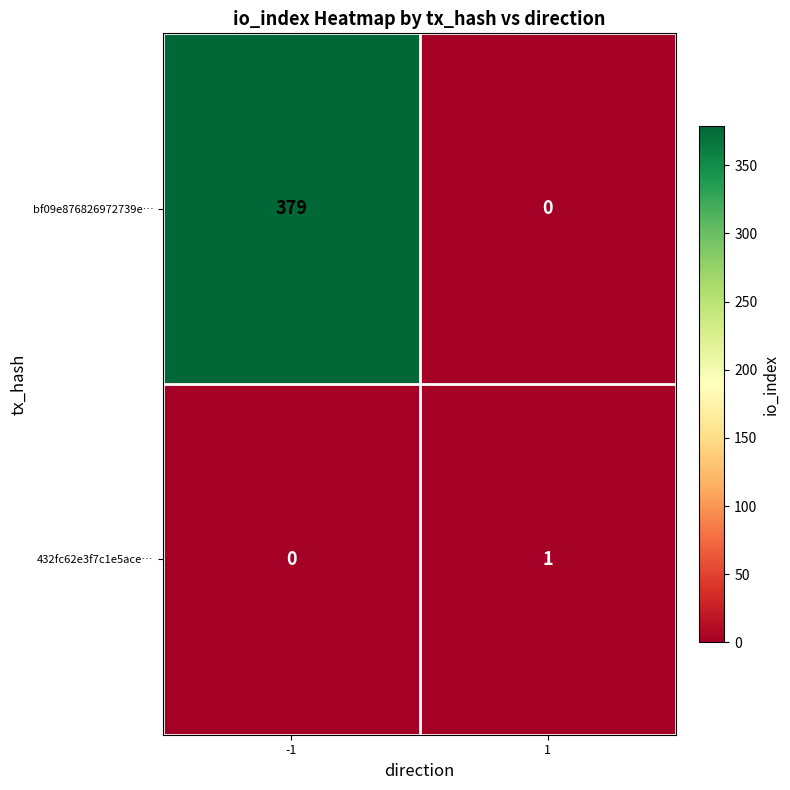

What is the maximum value shown in the chart?

379